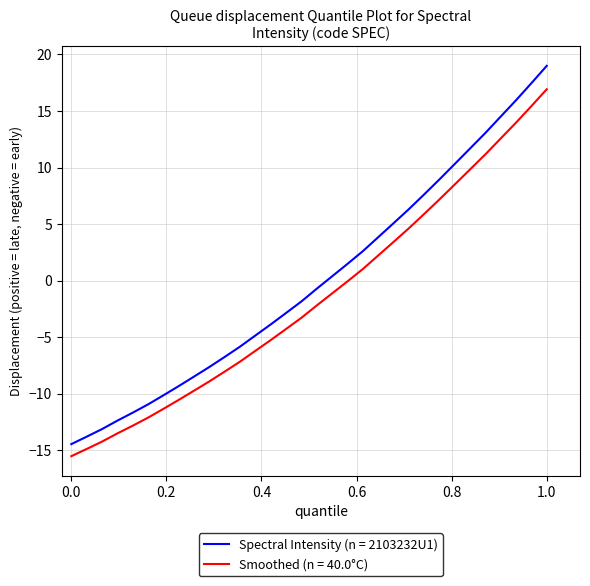

True or false: Spectral Intensity (n = 2103232U1) and Smoothed (n = 40.0°C) intersect in this chart.

False